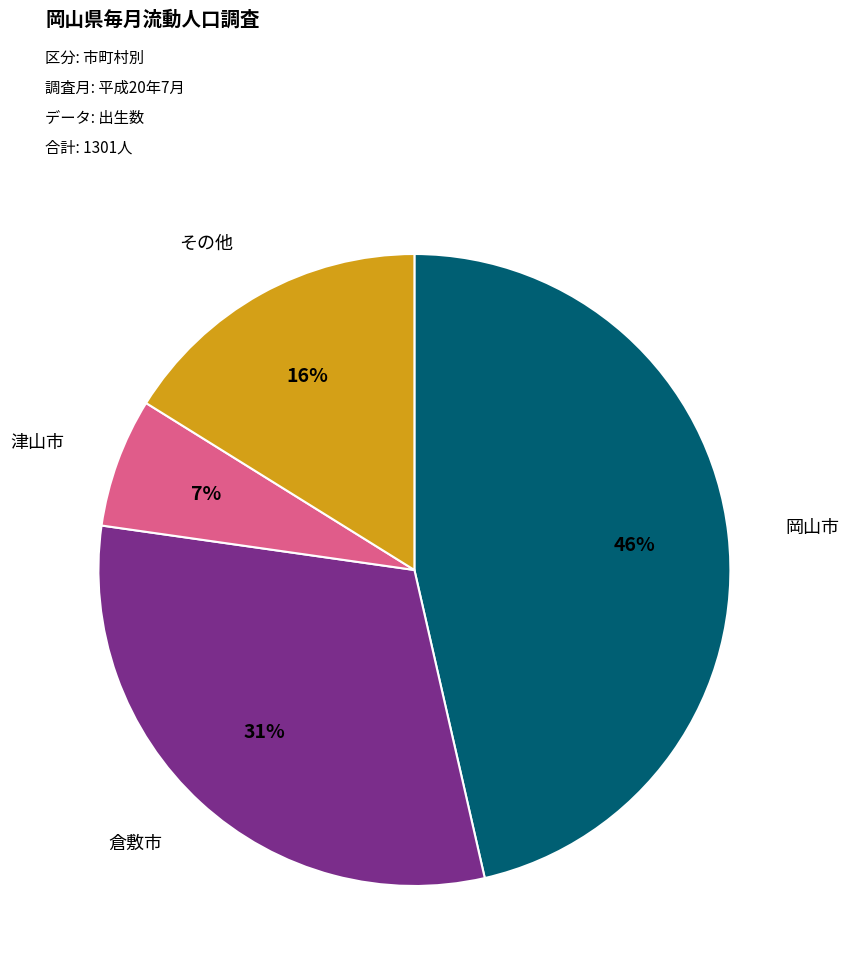

To the nearest percent, what is the combined percentage of その他 and 倉敷市?

47%